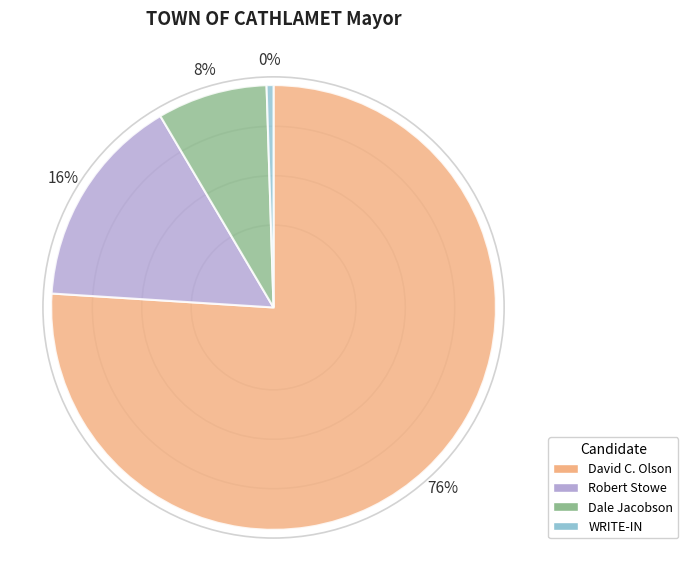

To the nearest percent, what is the average slice percentage?

25%